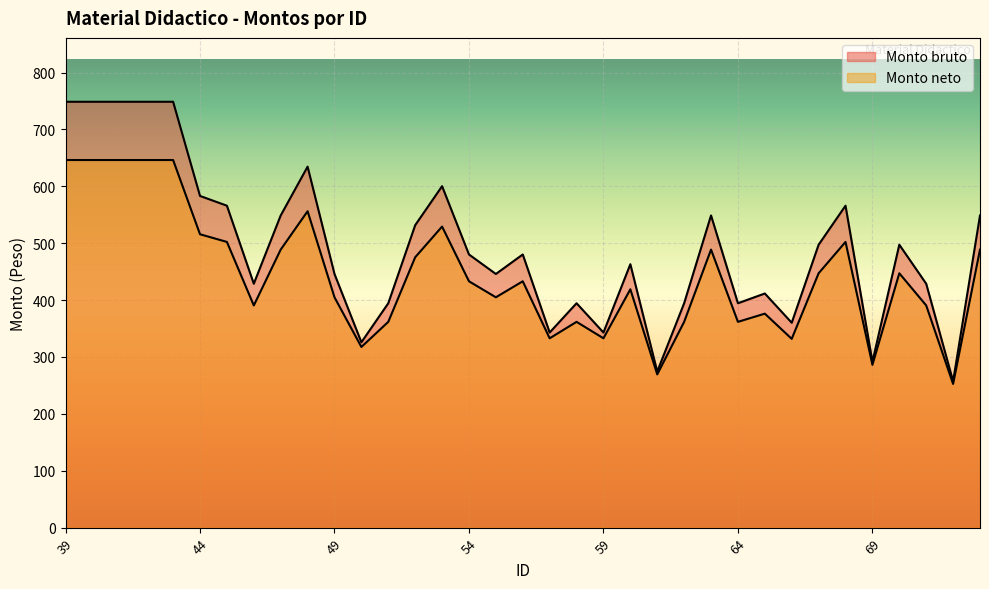

Reading right to left, what are all the values shown in this chart?

Monto bruto: 548.8	257.3	428.8	497.4	291.6	566.0	497.4	360.2	411.6	394.5	548.8	394.5	274.4	463.1	343.0	394.5	343.0	480.2	445.9	480.2	600.3	531.7	394.5	325.9	445.9	634.6	548.8	428.8	566.0	583.1	748.7	748.7	748.7	748.7	748.7
Monto neto: 488.8	252.6	390.6	447.2	286.2	502.3	447.2	331.8	376.2	361.8	488.8	361.8	269.4	419.0	332.8	361.8	332.8	433.1	404.9	433.1	529.2	475.3	361.8	317.6	404.9	556.2	488.8	390.6	502.3	515.7	646.2	646.2	646.2	646.2	646.2